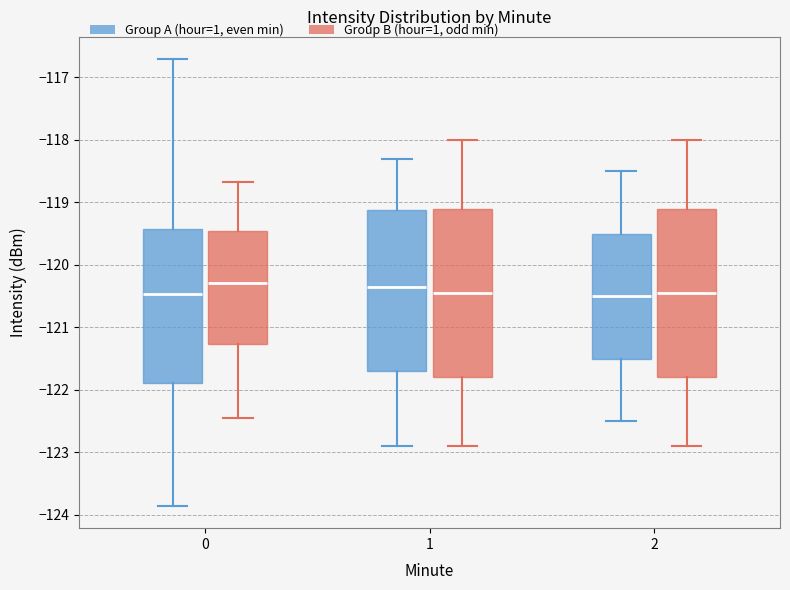

Where does the lower whisker of the box for 1 (Group B (hour=1, odd min)) end on the y-axis? The values are not printed on the chart, so give them approximately, as read against the axis.

-122.9